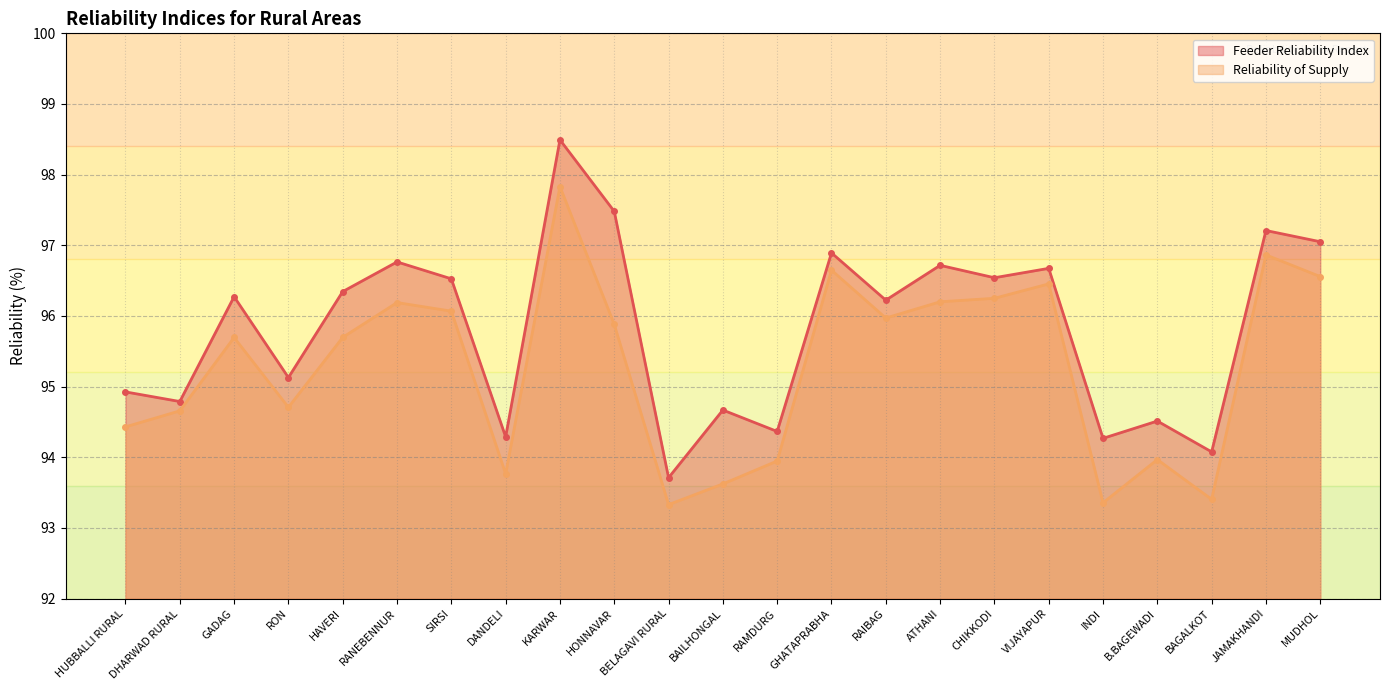

How many interior local valleys does the Reliability of Supply series have?

6